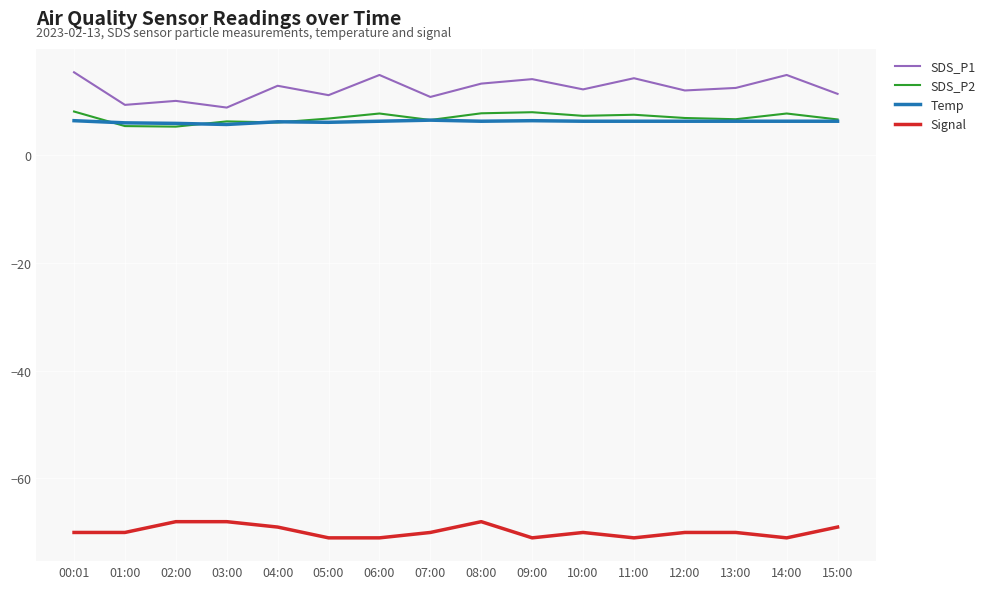

The SDS_P1 series shows 10.2 at 06:00. True or false?

False